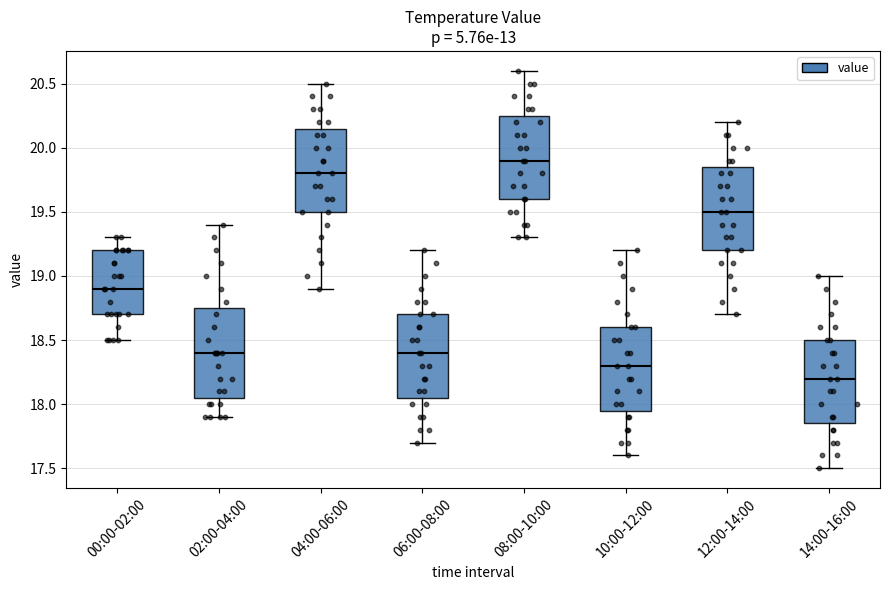

Where does the median line of the box for 12:00-14:00 sit on the y-axis? The values are not printed on the chart, so give them approximately, as read against the axis.

19.50